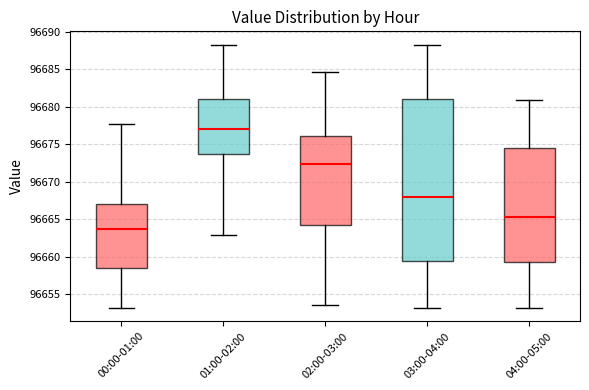

Reading left to right, transcribe this box plot: for each box, give where its median line is, the range the box spans, and where its two whiskers end, as read against the y-axis. The values are not printed on the chart, so give them approximately, as read against the axis.

00:00-01:00: median 96663.5, box 96658.5 to 96667.0, whiskers 96653.0 to 96677.5
01:00-02:00: median 96677.0, box 96673.5 to 96681.0, whiskers 96663.0 to 96688.5
02:00-03:00: median 96672.5, box 96664.5 to 96676.0, whiskers 96653.5 to 96684.5
03:00-04:00: median 96668.0, box 96659.5 to 96681.0, whiskers 96653.0 to 96688.5
04:00-05:00: median 96665.5, box 96659.5 to 96674.5, whiskers 96653.0 to 96681.0